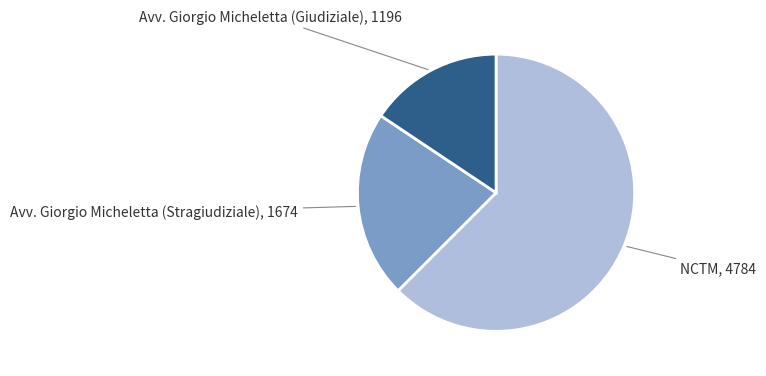

Is there a majority slice in this chart?

Yes